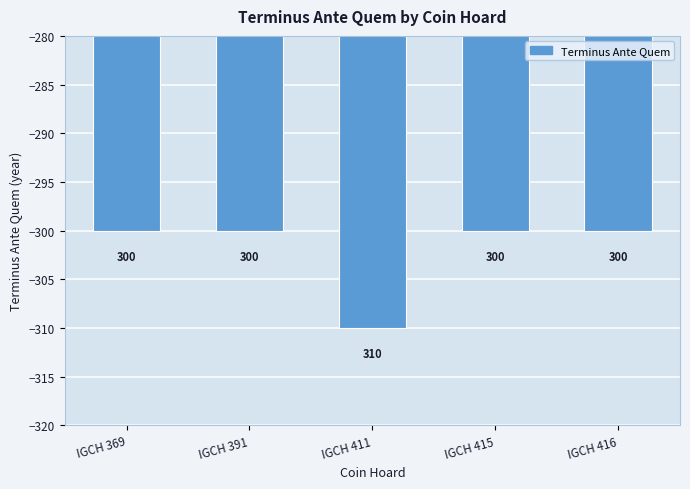

How many bars are there in total?

5